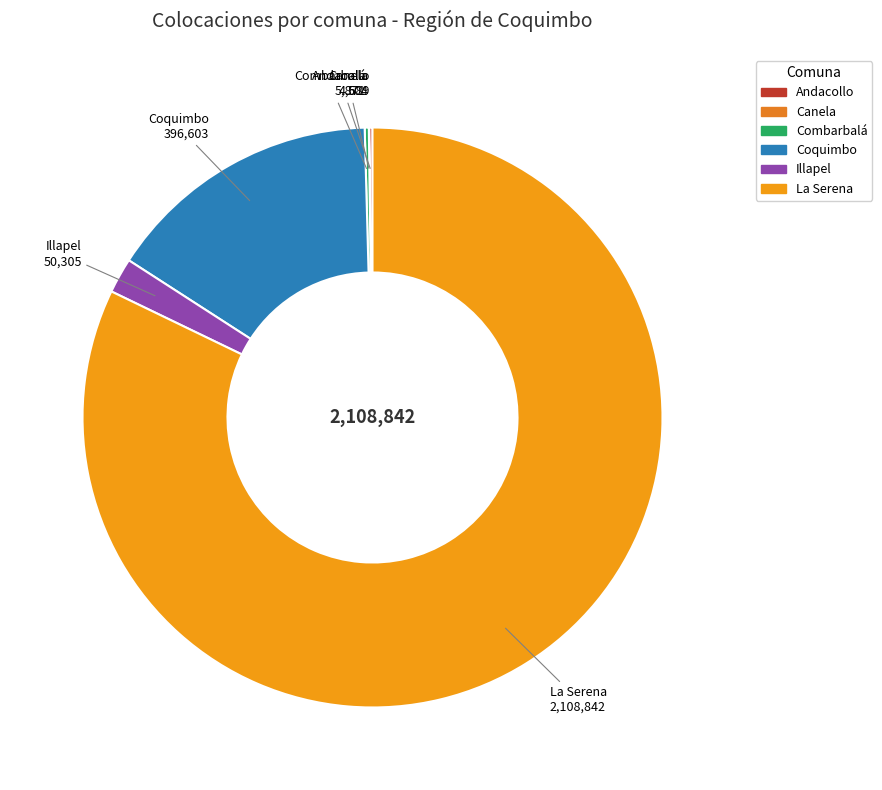

Does La Serena account for over 50% of the chart?

Yes